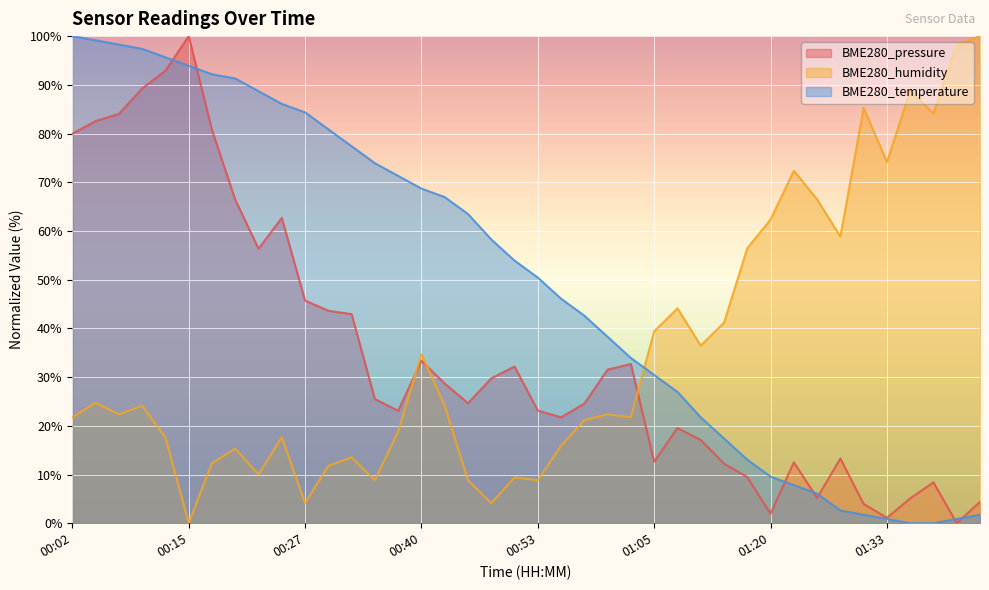

Which series has the largest total across all categories?

BME280_temperature